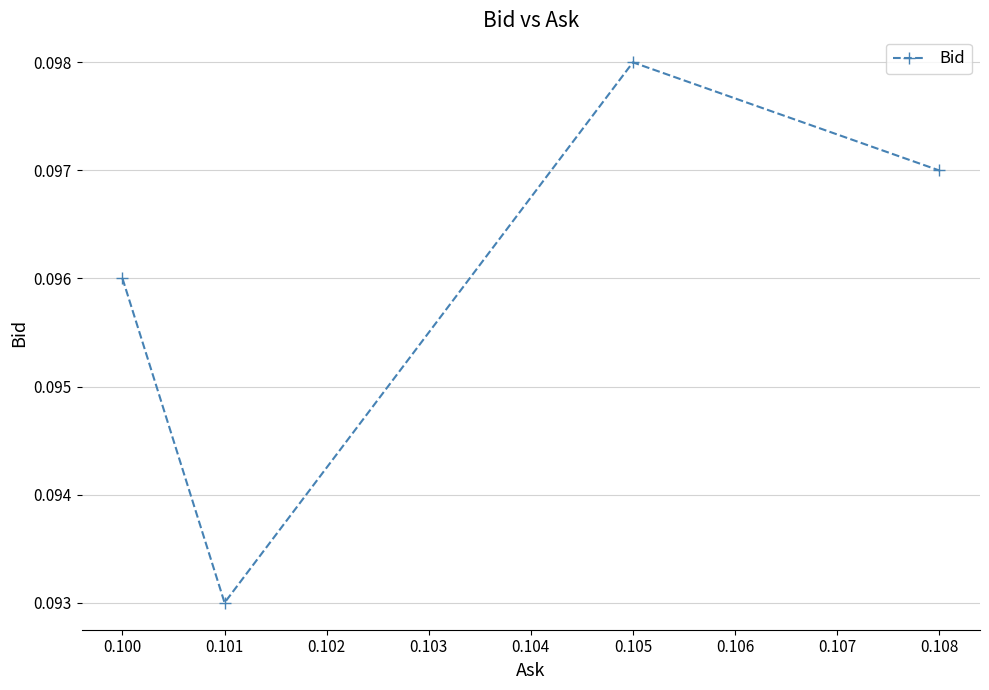

At which category does the chart reach its minimum across all series?

0.101